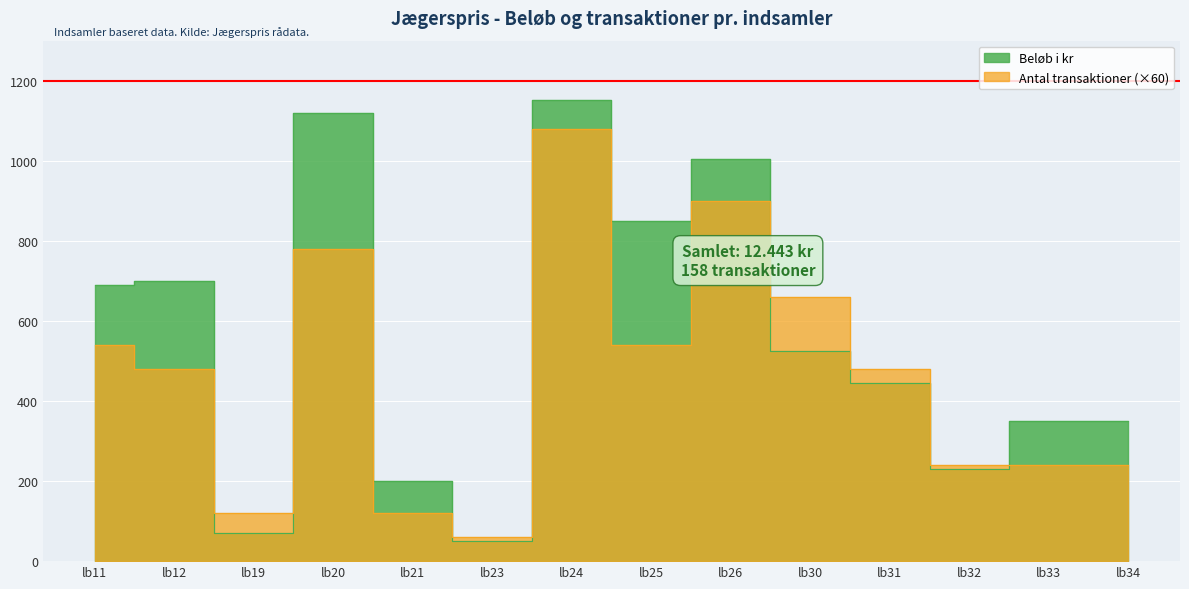

Reading left to right, what are all the values shown in this chart?

Beløb i kr: lb11=690	lb12=700	lb19=70	lb20=1120	lb21=200	lb23=50	lb24=1153	lb25=850	lb26=1005	lb30=525	lb31=445	lb32=230	lb33=350	lb34=350
Antal transaktioner: lb11=540	lb12=480	lb19=120	lb20=780	lb21=120	lb23=60	lb24=1080	lb25=540	lb26=900	lb30=660	lb31=480	lb32=240	lb33=240	lb34=240